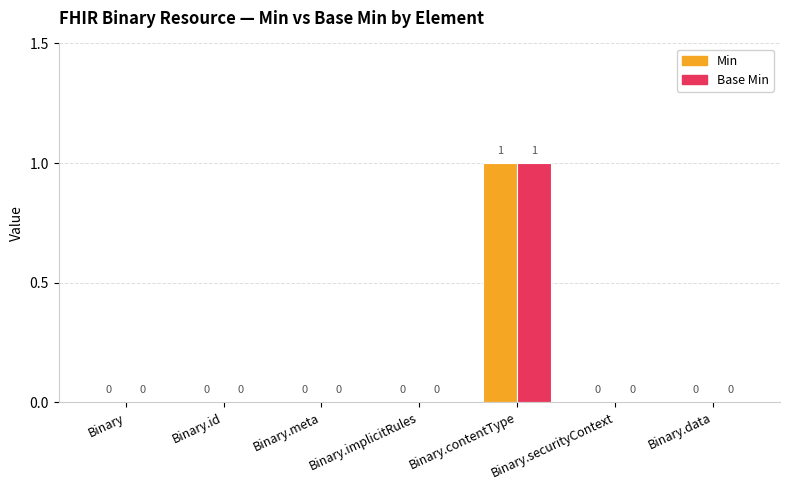

Count the Min values in the range 0 to 1.

7